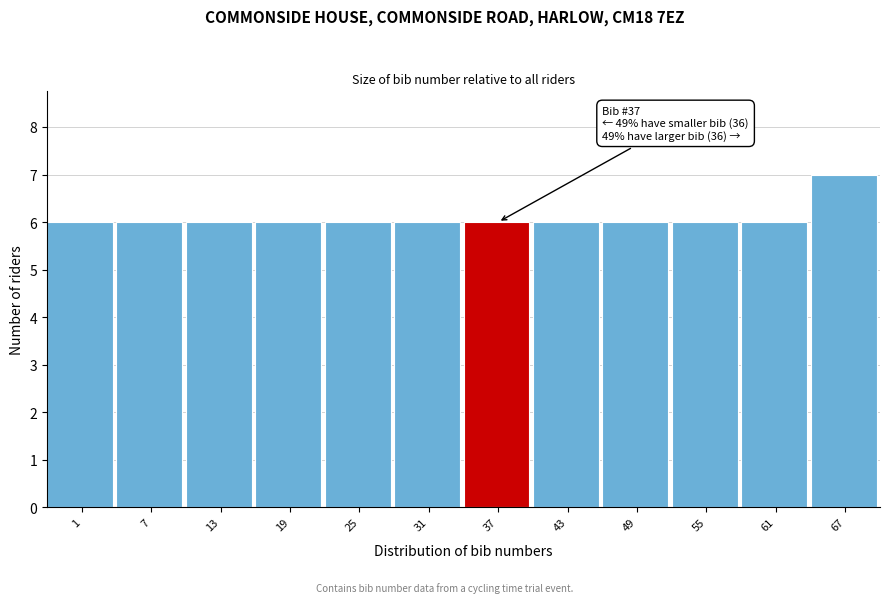

Reading right to left, list all the values displayed in this chart.

67=7	61=6	55=6	49=6	43=6	37=6	31=6	25=6	19=6	13=6	7=6	1=6